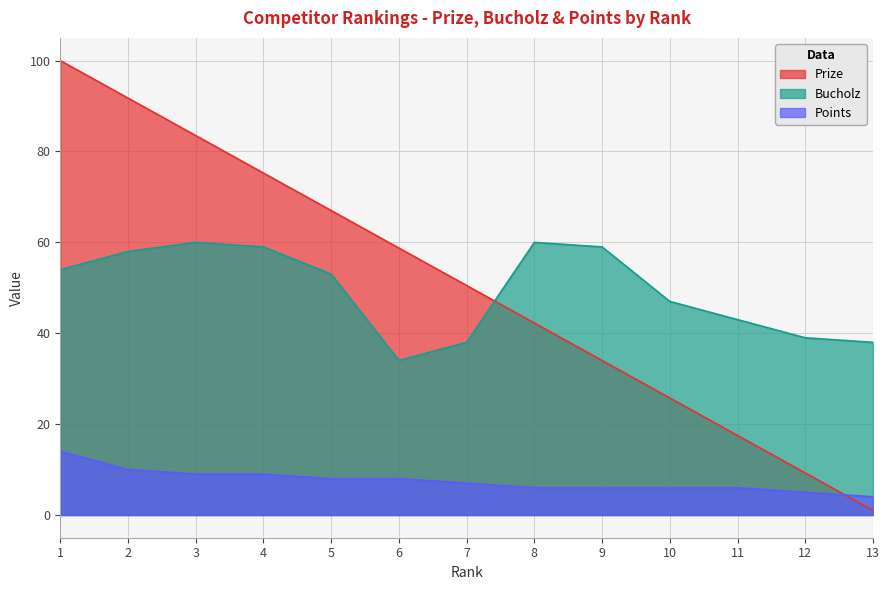

True or false: Points has more than 1 interior local peaks.

False